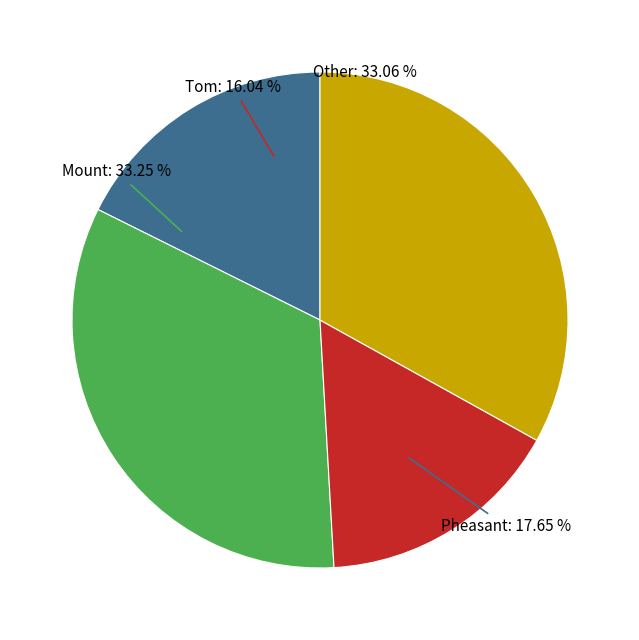

Does Tom E3 account for over 50% of the chart?

No